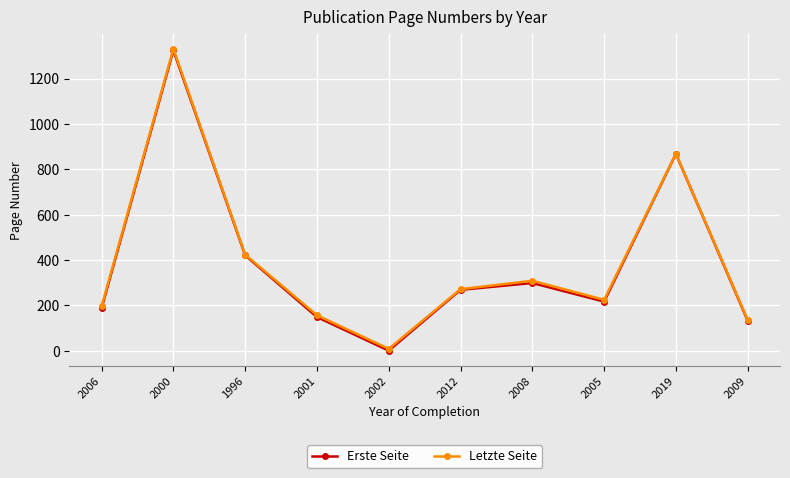

True or false: Letzte Seite and Erste Seite intersect in this chart.

False